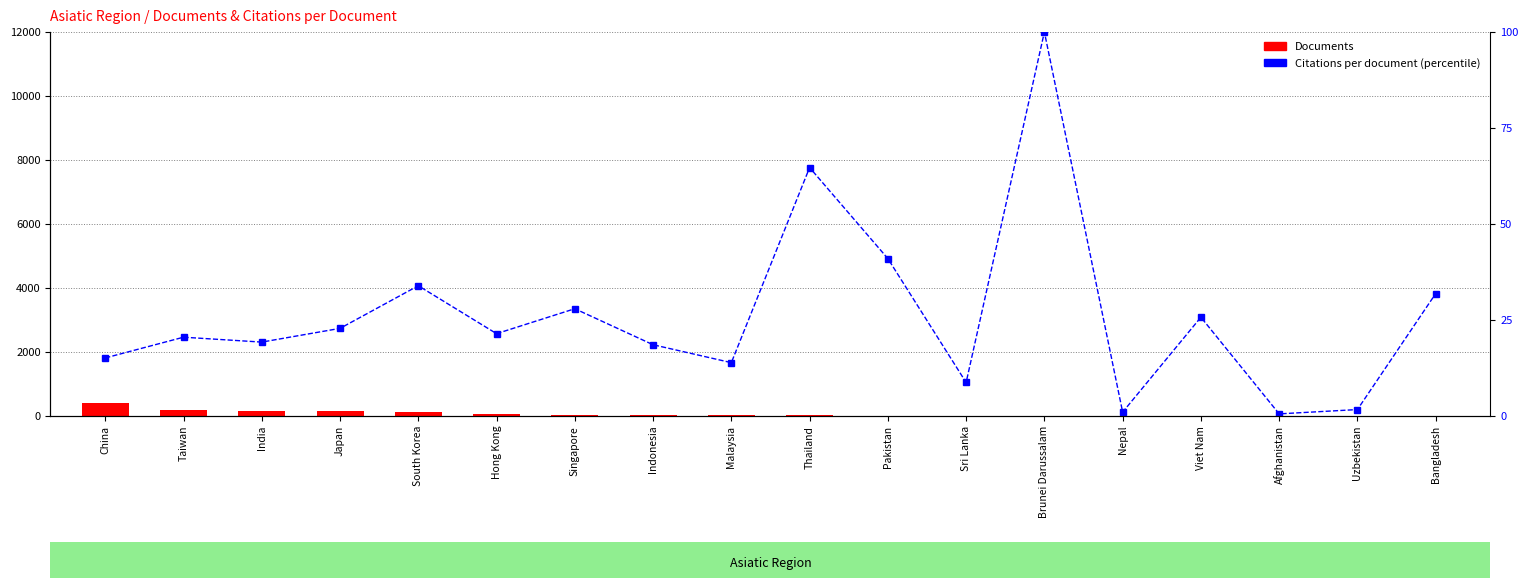

At Bangladesh, list the series in order from smallest to largest.

Documents, Citations per document (percentile)